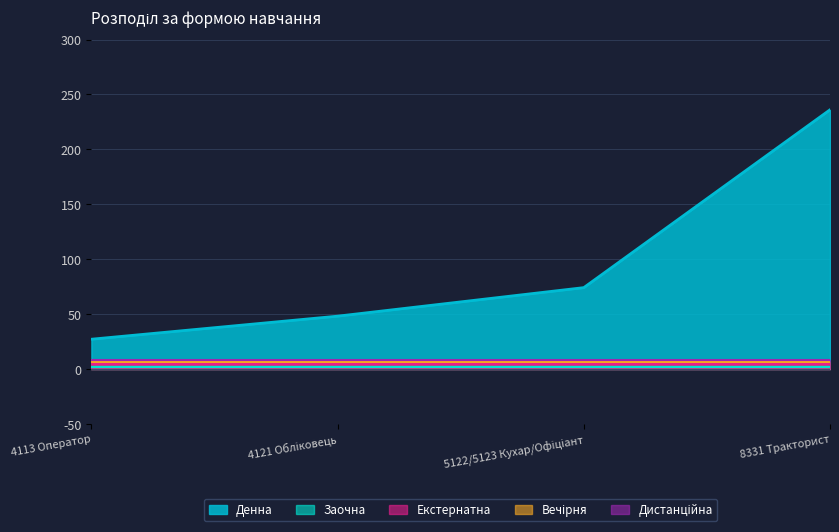

List the series in order of their peak value, highest first.

Денна, Заочна, Екстернатна, Вечірня, Дистанційна